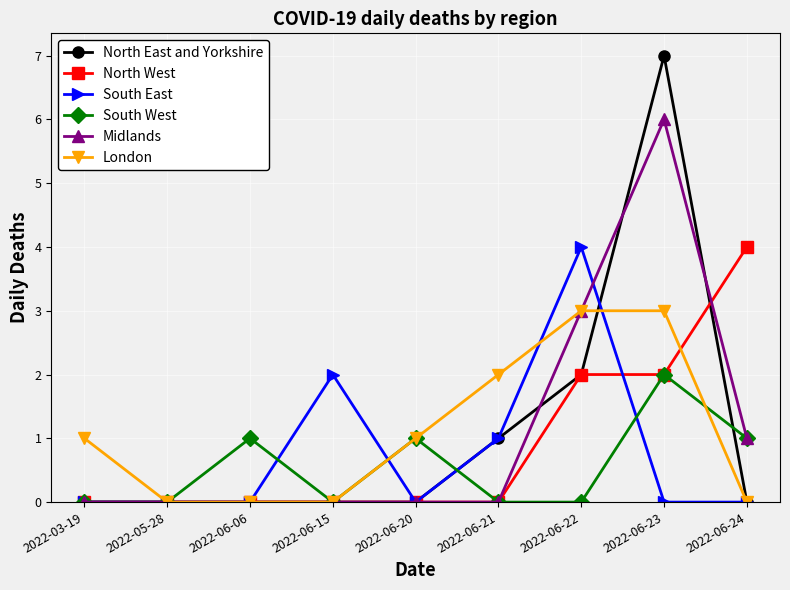

Which series changed the most between 2022-03-19 and 2022-06-24?

North West